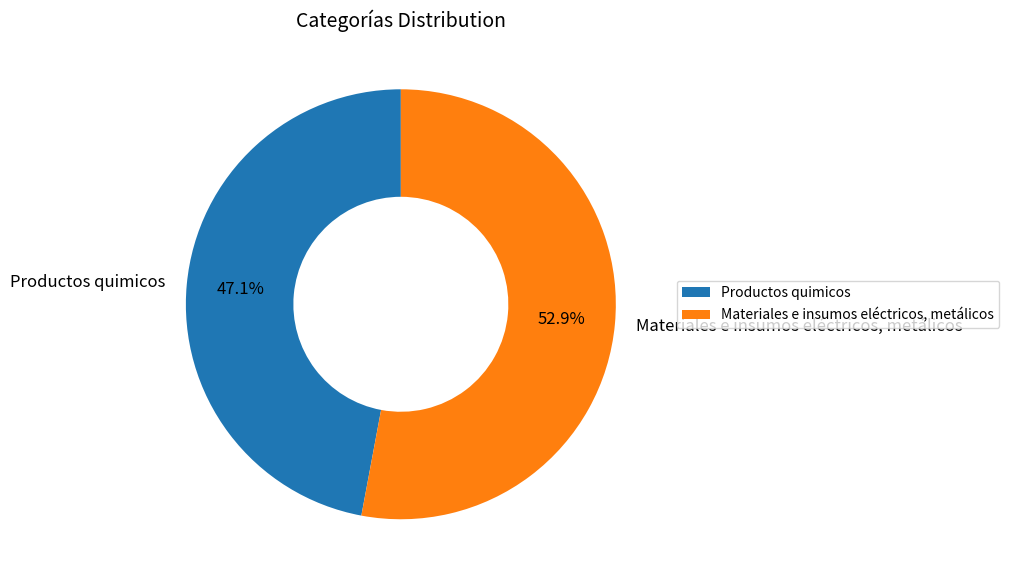

How much of the chart is everything except Productos quimicos?

52.9%